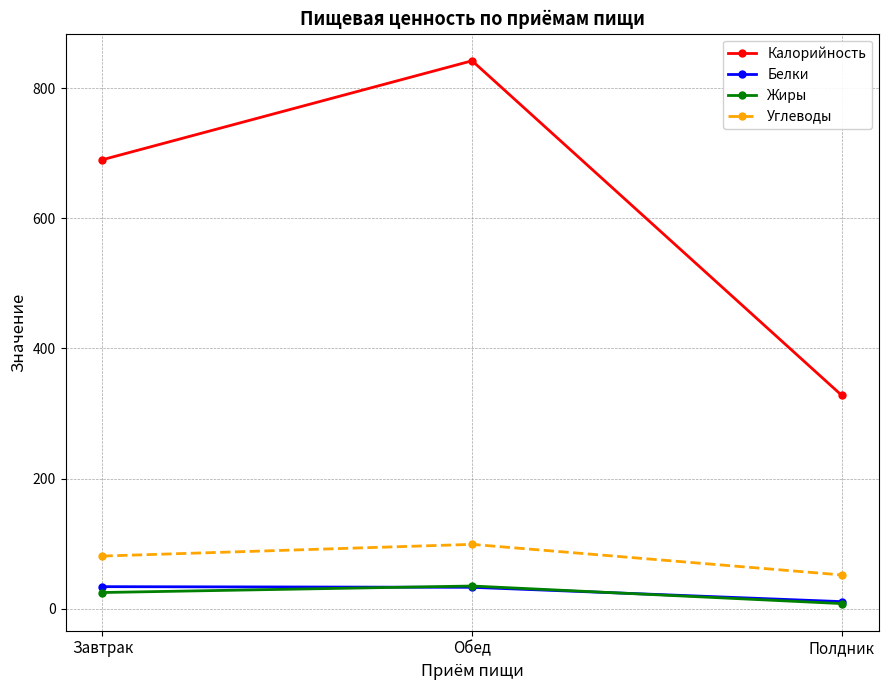

What is the approximate value of Белки at Полдник?

11